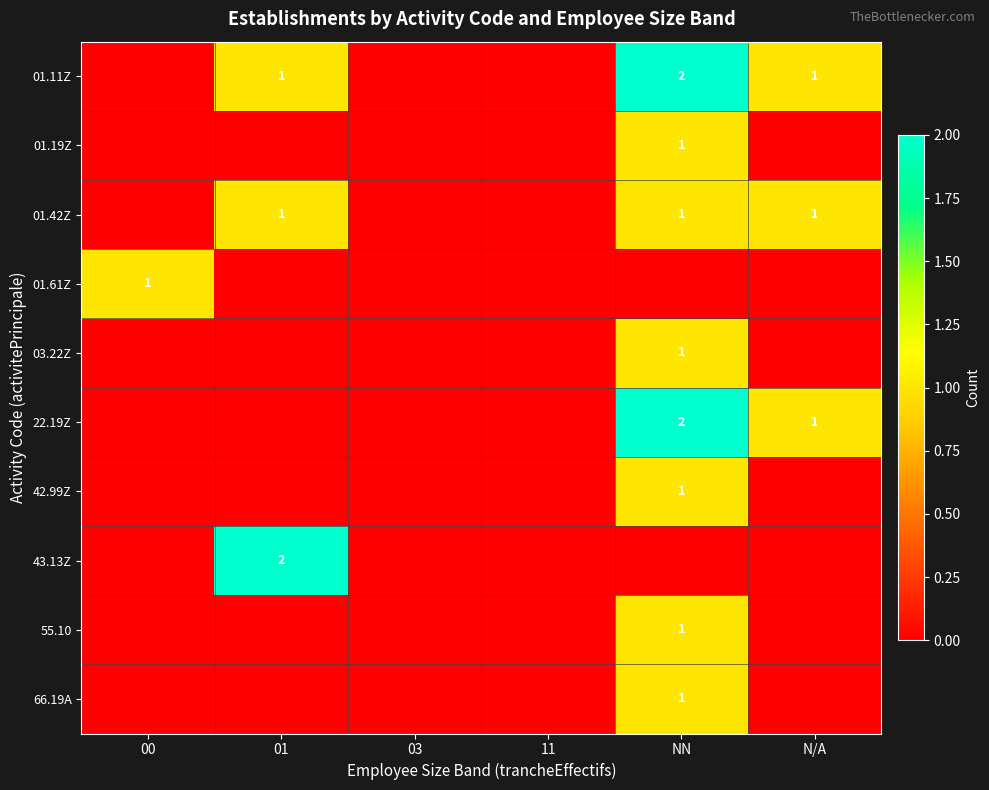

The value of 01.61Z at 00 is 1. True or false?

True